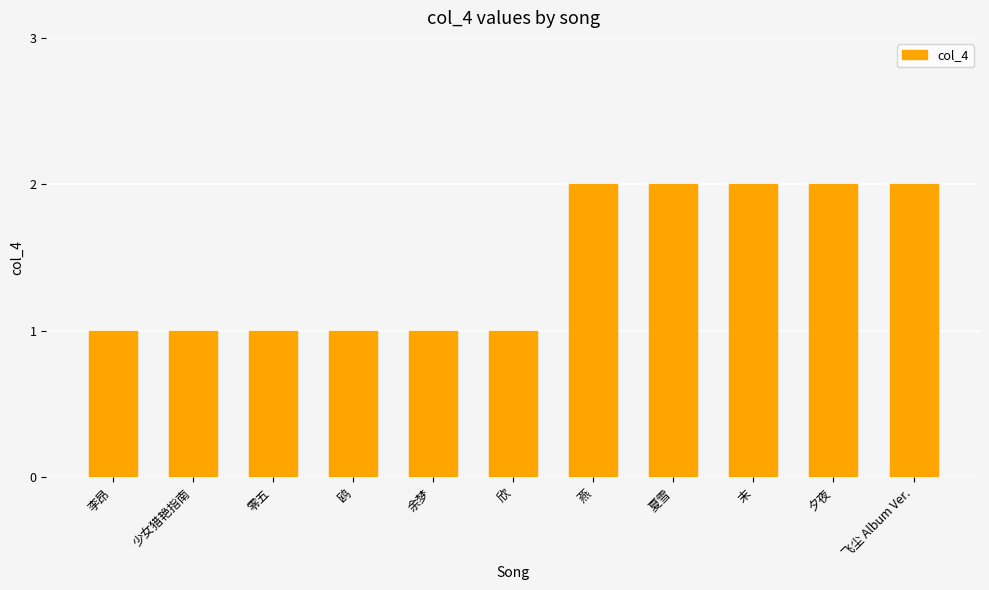

Read the value at 夏雪.

2